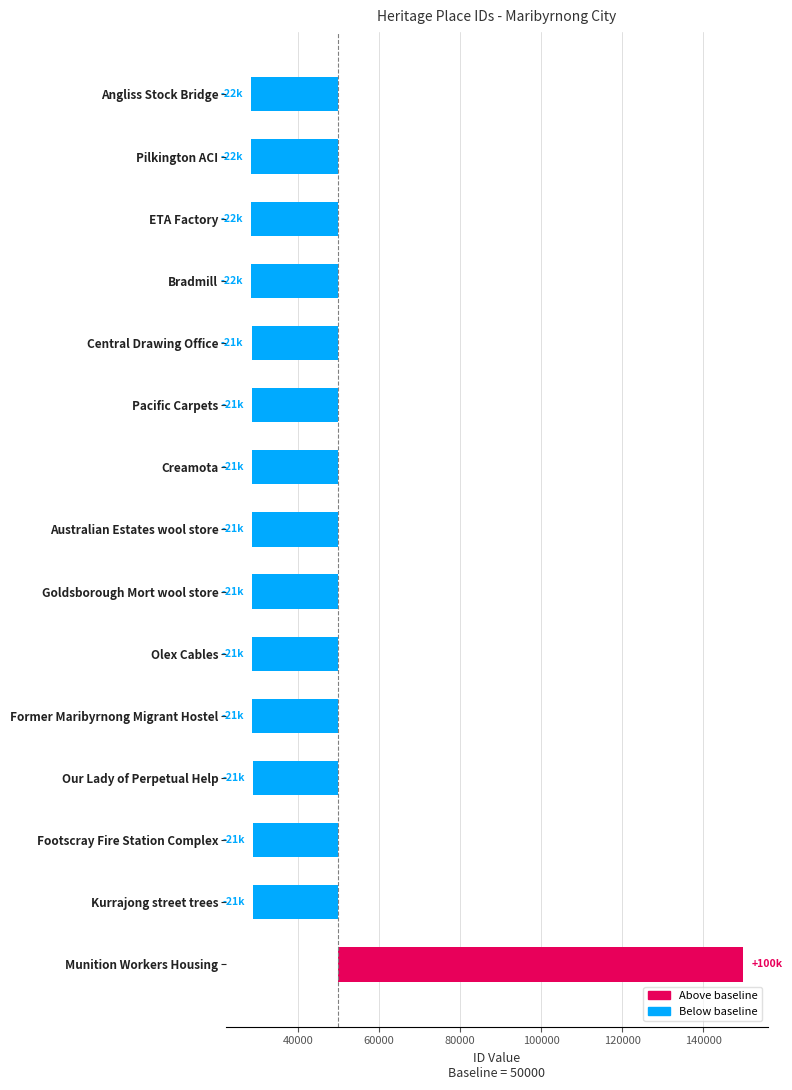

What position from the left is Munition Workers Housing?

15